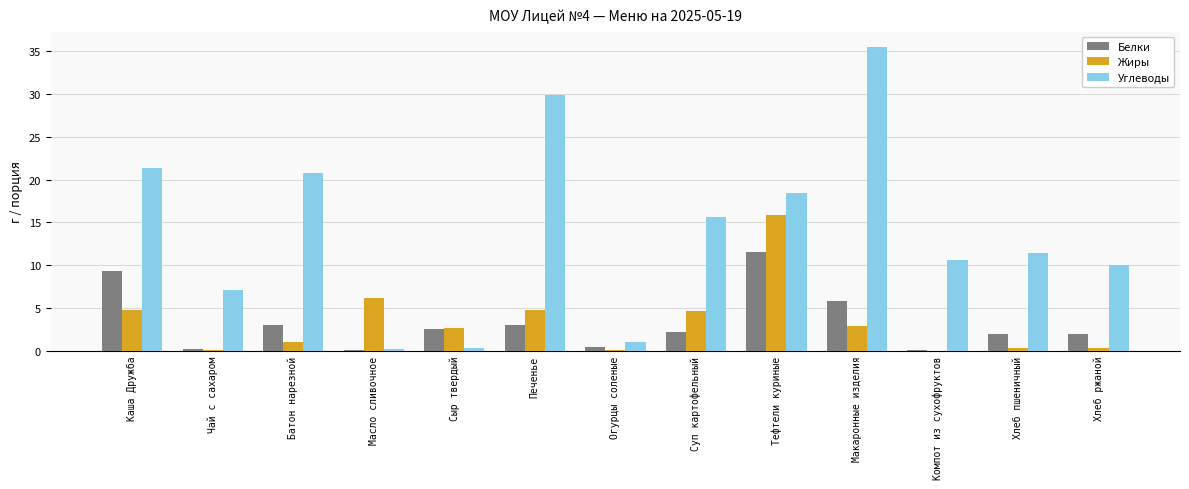

What is the approximate value of Углеводы at Тефтели куриные?

18.4